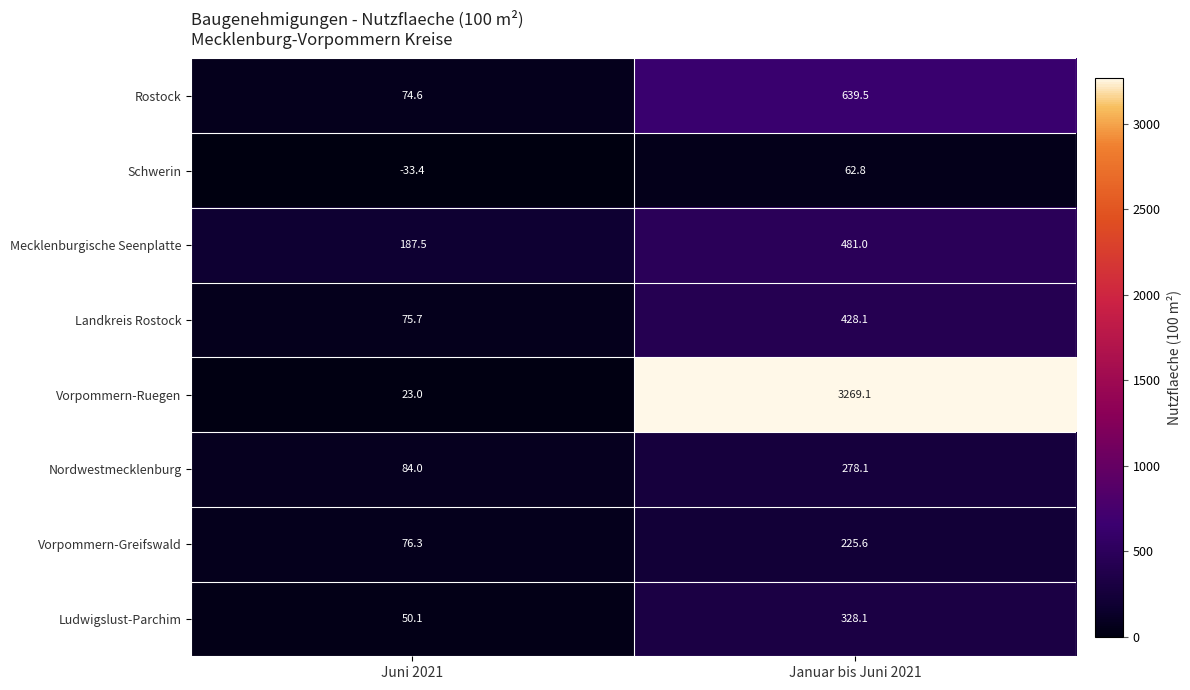

The value of Vorpommern-Ruegen at Januar bis Juni 2021 is 3269.1. True or false?

True